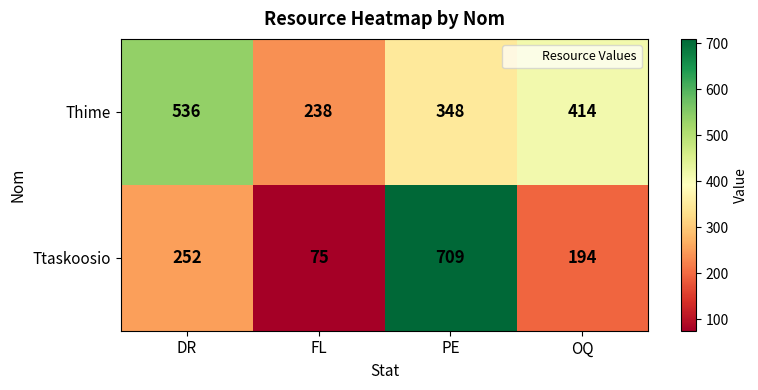

What is the difference between the maximum and minimum values in the Ttaskoosio series?

634